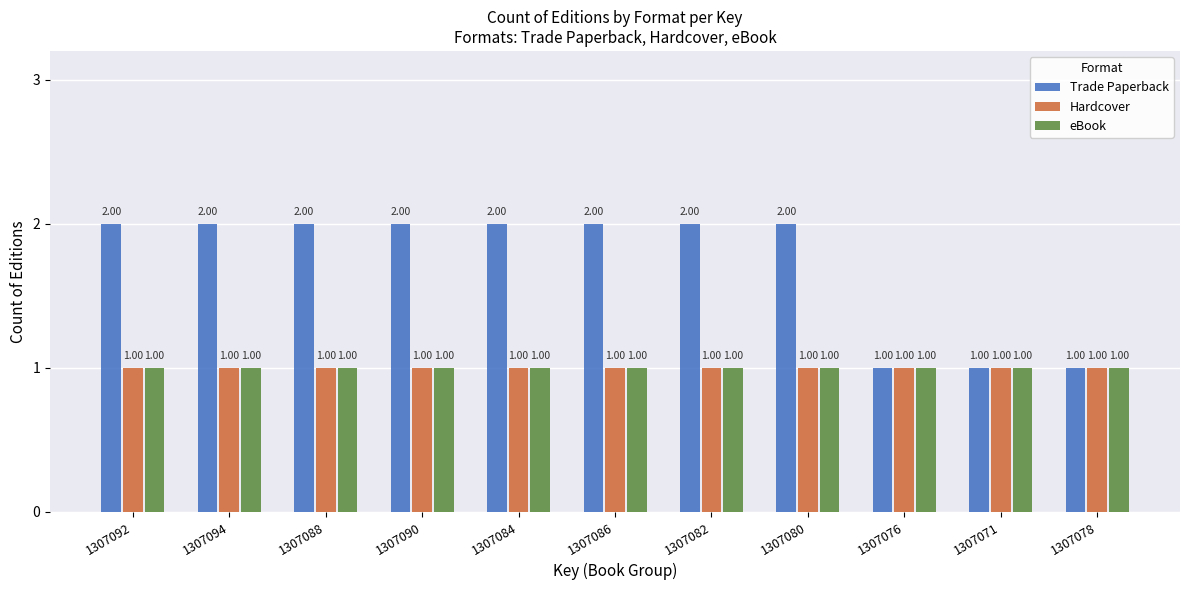

Reading left to right, list all the values displayed in this chart.

Trade Paperback: 2	2	2	2	2	2	2	2	1	1	1
Hardcover: 1	1	1	1	1	1	1	1	1	1	1
eBook: 1	1	1	1	1	1	1	1	1	1	1